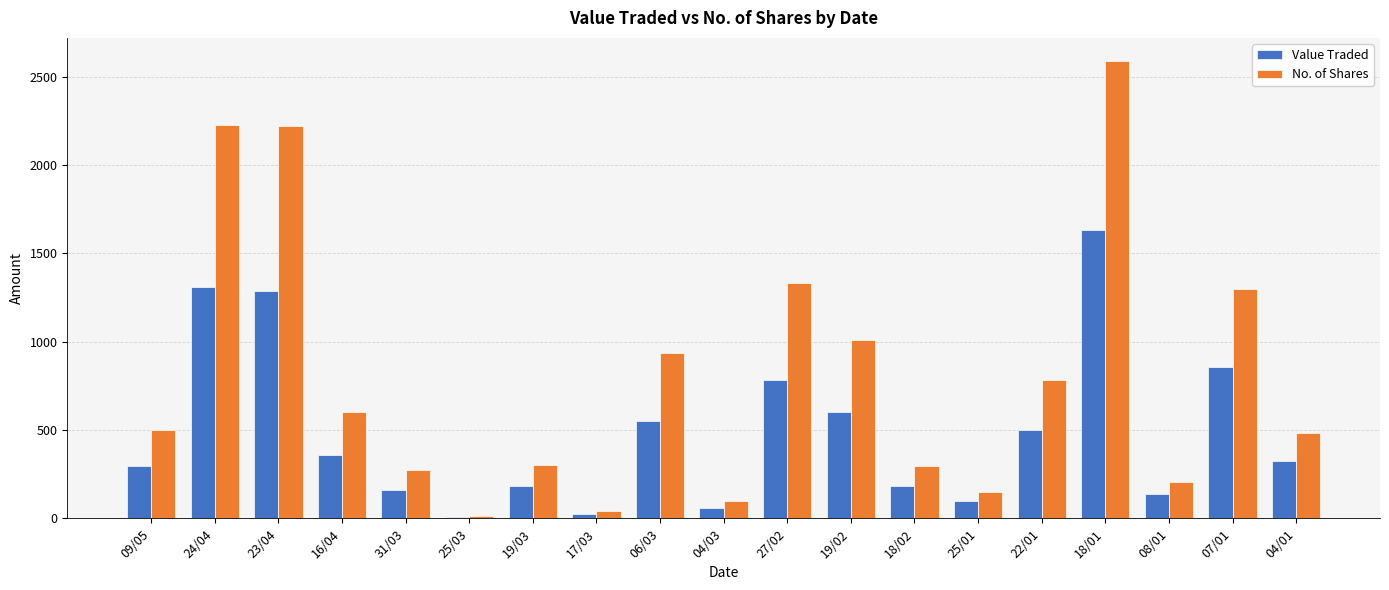

What is the label of the 4th bar from the left?

16/04